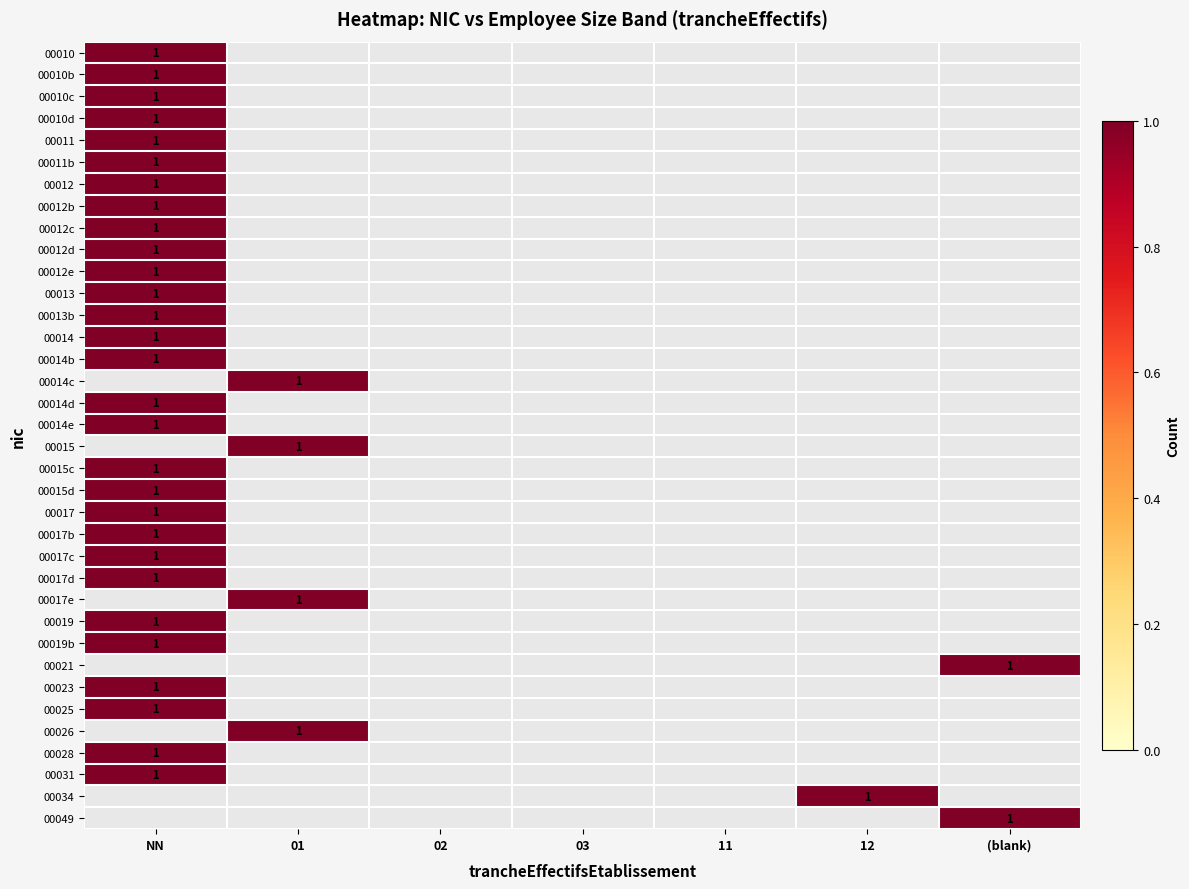

Where is 00017d nearest to the value 0?

01